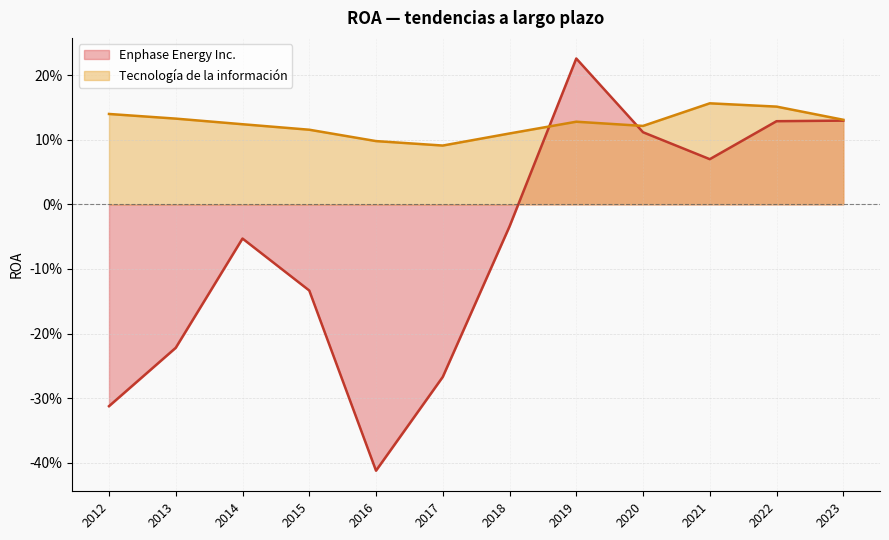

Is the value of Tecnología de la información at 2014 greater than the value of Enphase Energy Inc. at 2015?

Yes